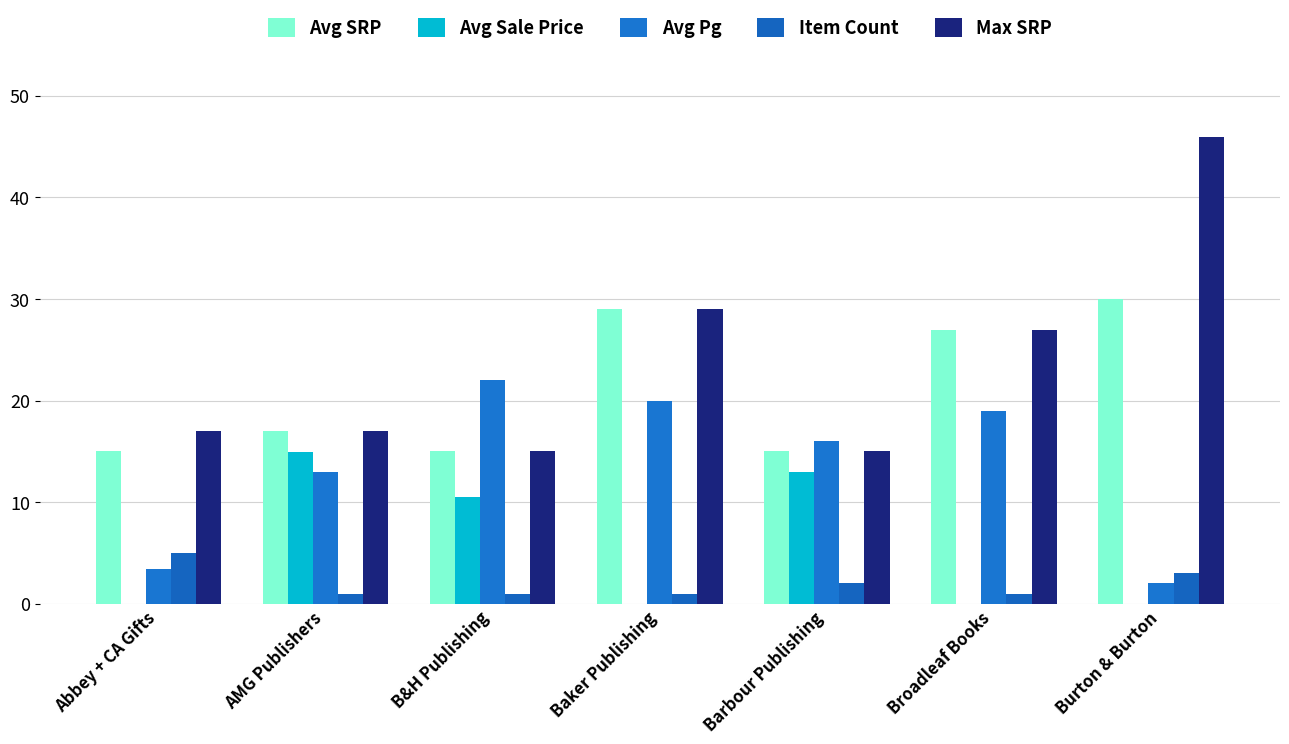

What is the sum of all Avg Sale Price values?

38.4